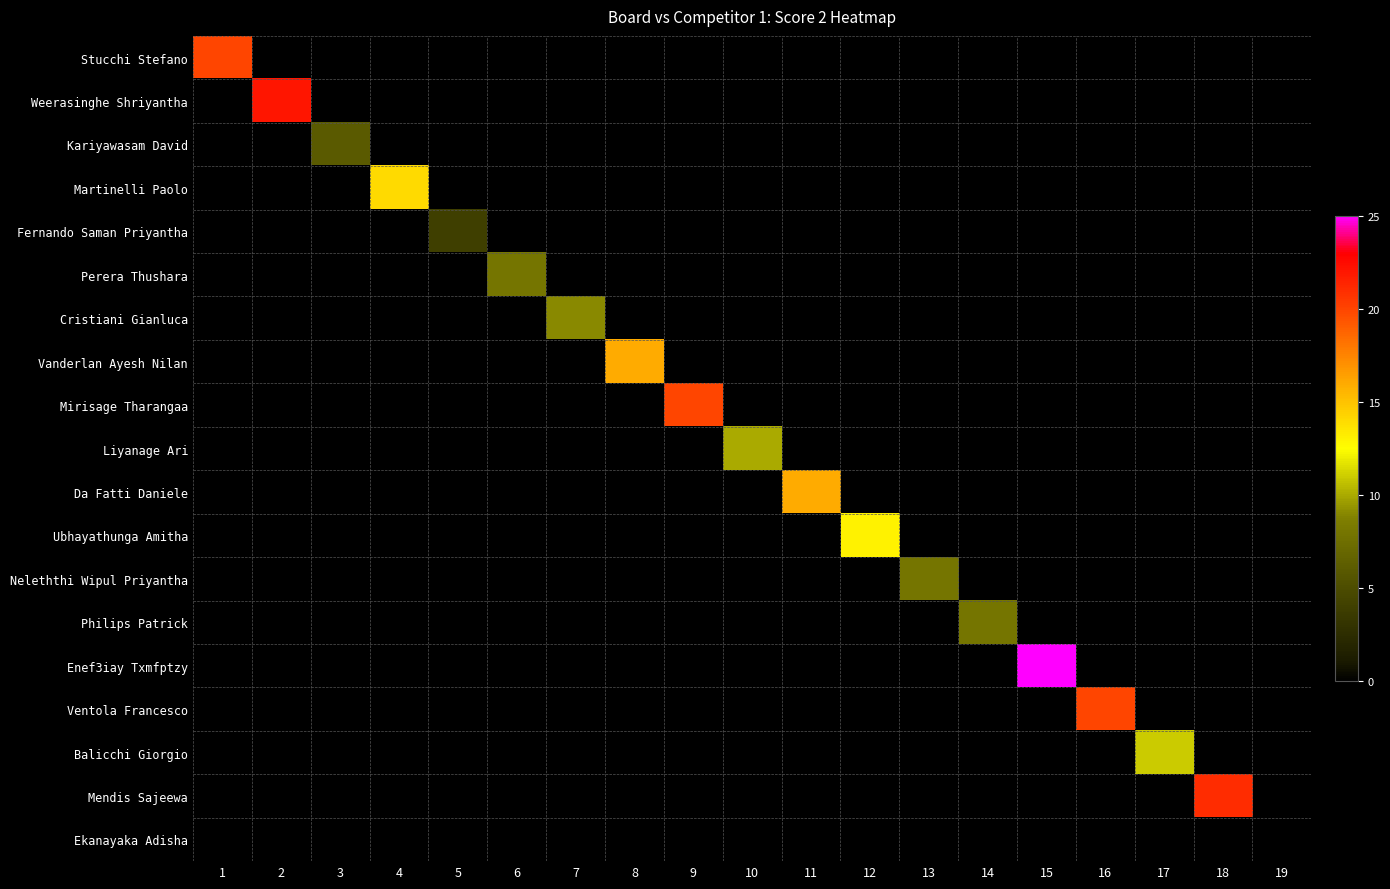

Reading left to right, extract all data points from this chart.

Stucchi Stefano: 1=20	2=0	3=0	4=0	5=0	6=0	7=0	8=0	9=0	10=0	11=0	12=0	13=0	14=0	15=0	16=0	17=0	18=0	19=0
Weerasinghe Shriyantha: 1=0	2=22	3=0	4=0	5=0	6=0	7=0	8=0	9=0	10=0	11=0	12=0	13=0	14=0	15=0	16=0	17=0	18=0	19=0
Kariyawasam David: 1=0	2=0	3=6	4=0	5=0	6=0	7=0	8=0	9=0	10=0	11=0	12=0	13=0	14=0	15=0	16=0	17=0	18=0	19=0
Martinelli Paolo: 1=0	2=0	3=0	4=14	5=0	6=0	7=0	8=0	9=0	10=0	11=0	12=0	13=0	14=0	15=0	16=0	17=0	18=0	19=0
Fernando Saman Priyantha: 1=0	2=0	3=0	4=0	5=4	6=0	7=0	8=0	9=0	10=0	11=0	12=0	13=0	14=0	15=0	16=0	17=0	18=0	19=0
Perera Thushara: 1=0	2=0	3=0	4=0	5=0	6=8	7=0	8=0	9=0	10=0	11=0	12=0	13=0	14=0	15=0	16=0	17=0	18=0	19=0
Cristiani Gianluca: 1=0	2=0	3=0	4=0	5=0	6=0	7=9	8=0	9=0	10=0	11=0	12=0	13=0	14=0	15=0	16=0	17=0	18=0	19=0
Vanderlan Ayesh Nilan: 1=0	2=0	3=0	4=0	5=0	6=0	7=0	8=16	9=0	10=0	11=0	12=0	13=0	14=0	15=0	16=0	17=0	18=0	19=0
Mirisage Tharangaa: 1=0	2=0	3=0	4=0	5=0	6=0	7=0	8=0	9=20	10=0	11=0	12=0	13=0	14=0	15=0	16=0	17=0	18=0	19=0
Liyanage Ari: 1=0	2=0	3=0	4=0	5=0	6=0	7=0	8=0	9=0	10=10	11=0	12=0	13=0	14=0	15=0	16=0	17=0	18=0	19=0
Da Fatti Daniele: 1=0	2=0	3=0	4=0	5=0	6=0	7=0	8=0	9=0	10=0	11=16	12=0	13=0	14=0	15=0	16=0	17=0	18=0	19=0
Ubhayathunga Amitha: 1=0	2=0	3=0	4=0	5=0	6=0	7=0	8=0	9=0	10=0	11=0	12=13	13=0	14=0	15=0	16=0	17=0	18=0	19=0
Neleththi Wipul Priyantha: 1=0	2=0	3=0	4=0	5=0	6=0	7=0	8=0	9=0	10=0	11=0	12=0	13=8	14=0	15=0	16=0	17=0	18=0	19=0
Philips Patrick: 1=0	2=0	3=0	4=0	5=0	6=0	7=0	8=0	9=0	10=0	11=0	12=0	13=0	14=8	15=0	16=0	17=0	18=0	19=0
Enef3iay Txmfptzy: 1=0	2=0	3=0	4=0	5=0	6=0	7=0	8=0	9=0	10=0	11=0	12=0	13=0	14=0	15=25	16=0	17=0	18=0	19=0
Ventola Francesco: 1=0	2=0	3=0	4=0	5=0	6=0	7=0	8=0	9=0	10=0	11=0	12=0	13=0	14=0	15=0	16=20	17=0	18=0	19=0
Balicchi Giorgio: 1=0	2=0	3=0	4=0	5=0	6=0	7=0	8=0	9=0	10=0	11=0	12=0	13=0	14=0	15=0	16=0	17=11	18=0	19=0
Mendis Sajeewa: 1=0	2=0	3=0	4=0	5=0	6=0	7=0	8=0	9=0	10=0	11=0	12=0	13=0	14=0	15=0	16=0	17=0	18=21	19=0
Ekanayaka Adisha: 1=0	2=0	3=0	4=0	5=0	6=0	7=0	8=0	9=0	10=0	11=0	12=0	13=0	14=0	15=0	16=0	17=0	18=0	19=0